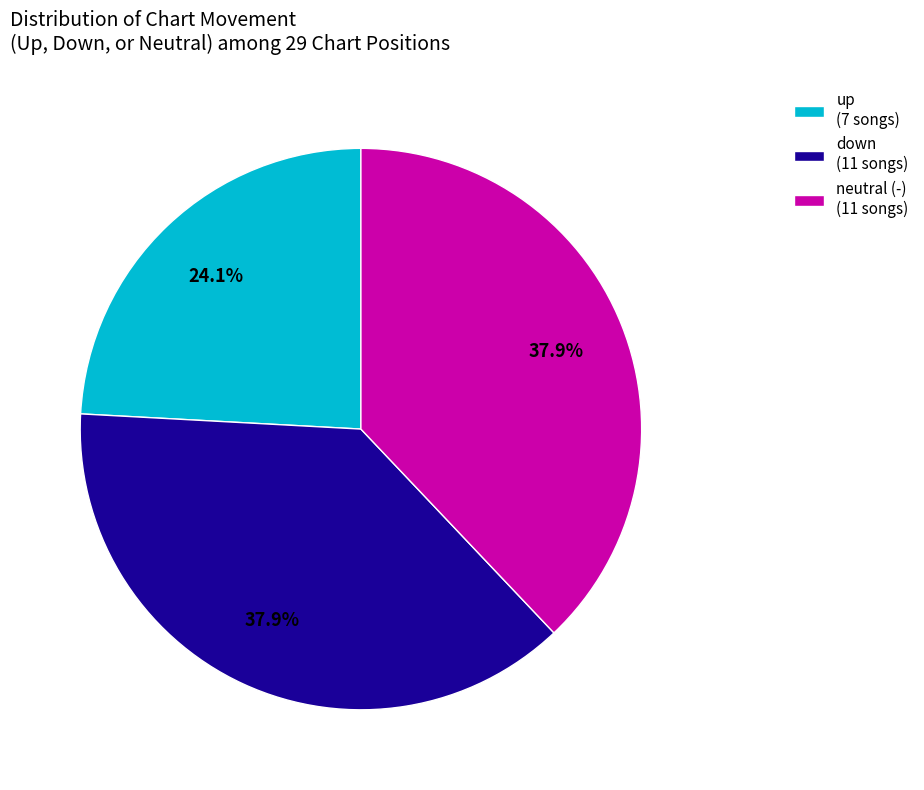

Is there a majority slice in this chart?

No